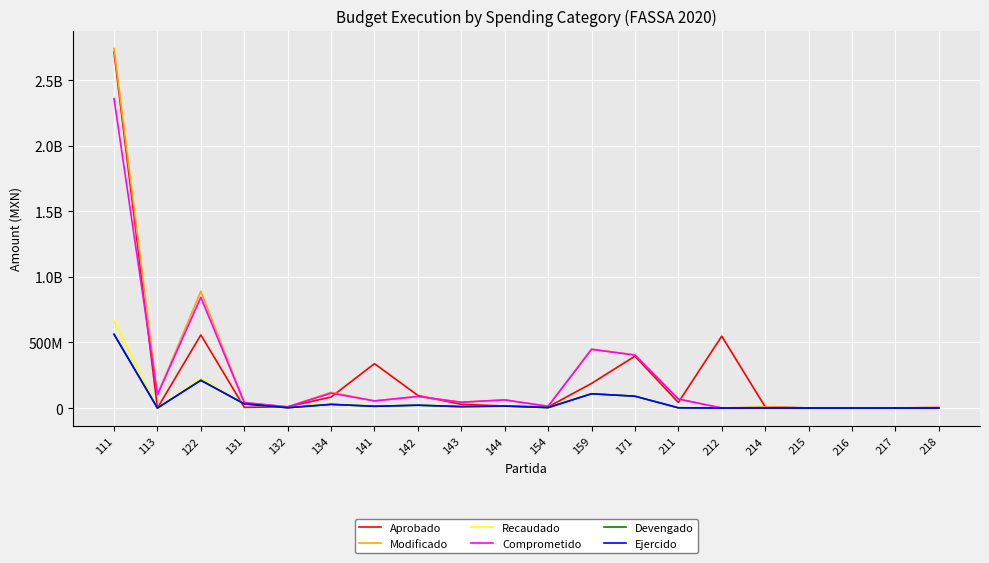

What are all the series names shown in the legend?

Aprobado, Modificado, Recaudado, Comprometido, Devengado, Ejercido